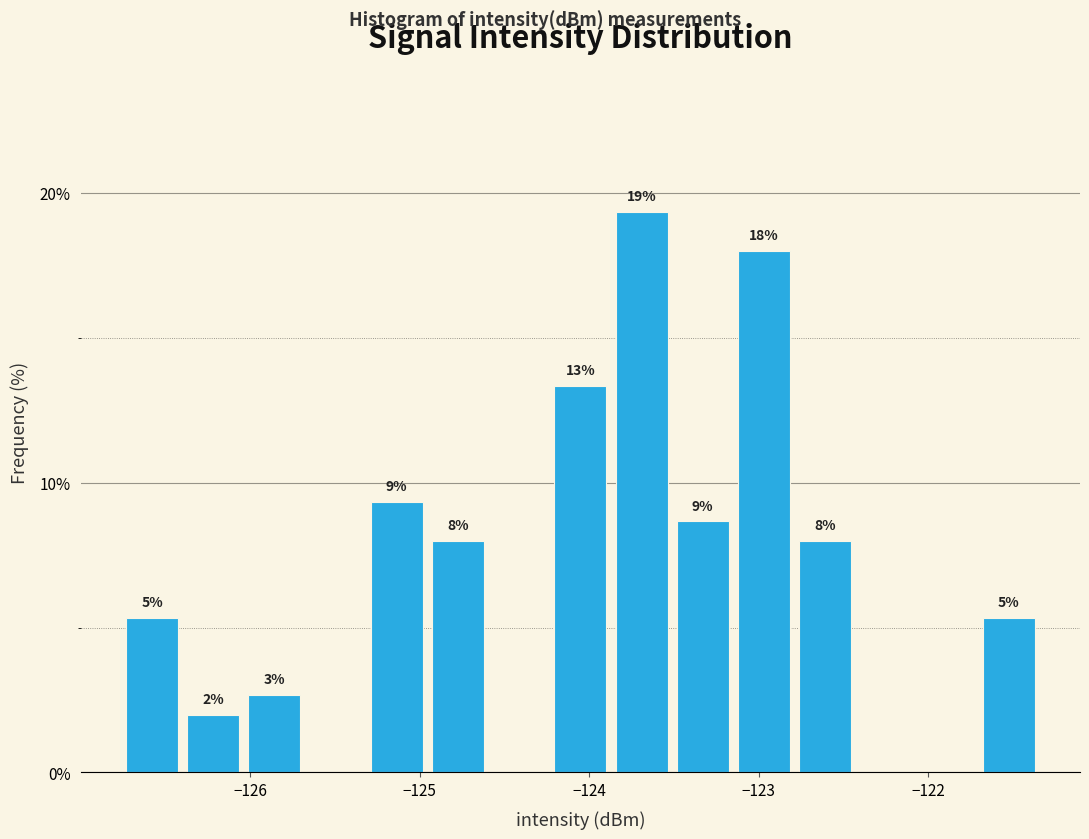

Read against the x-axis, roughly where is the centre of the tallest bar?

-123.7